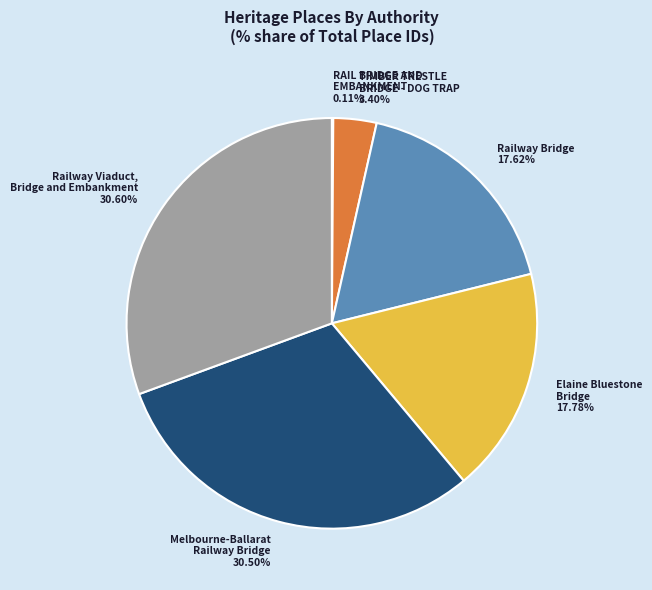

Do TIMBER TRESTLE BRIDGE - DOG TRAP and Railway Bridge together represent more than half of the pie?

No